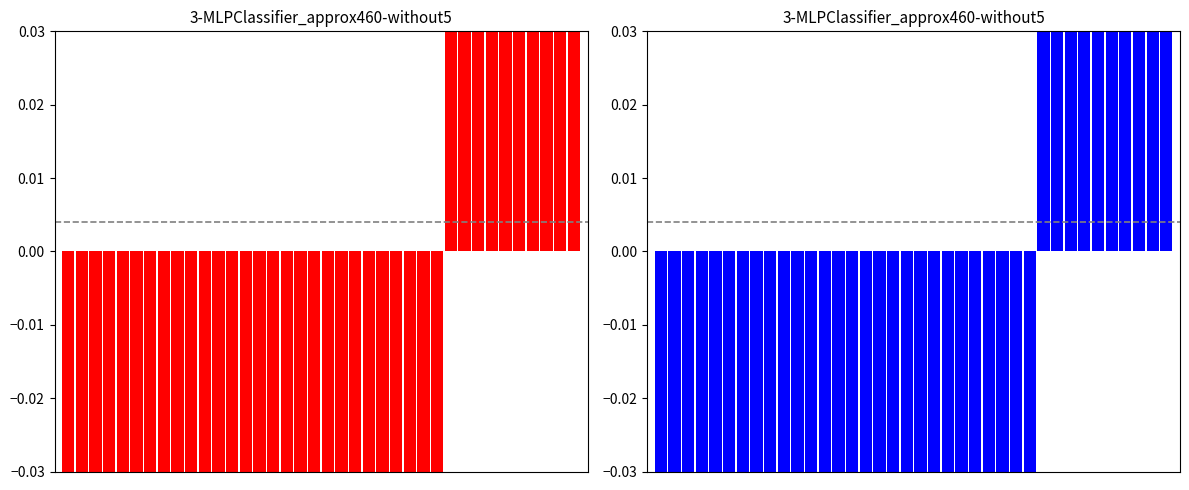

The value at 5 is -0.1. True or false?

True